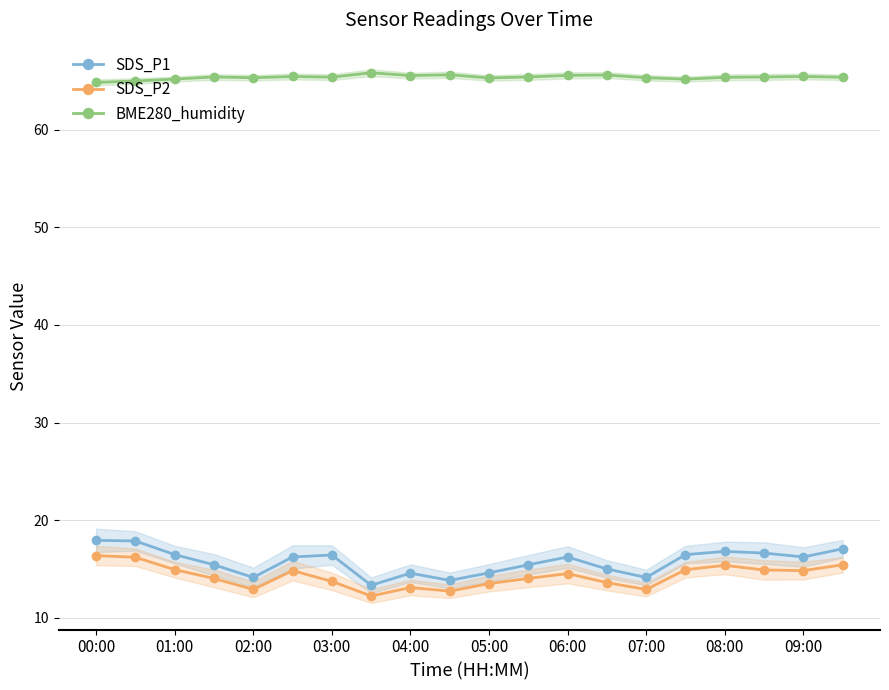

Reading left to right, extract all data points from this chart.

SDS_P1: 17.9	17.9	16.5	15.4	14.1	16.2	16.4	13.3	14.6	13.8	14.6	15.4	16.2	15.0	14.1	16.5	16.8	16.6	16.2	17.1
SDS_P2: 16.4	16.2	14.9	14.0	12.9	14.8	13.7	12.2	13.1	12.7	13.5	14.0	14.5	13.6	12.9	14.9	15.4	14.9	14.8	15.4
BME280_humidity: 64.8	65.0	65.2	65.4	65.3	65.5	65.4	65.8	65.5	65.6	65.3	65.4	65.6	65.6	65.3	65.2	65.4	65.4	65.5	65.4